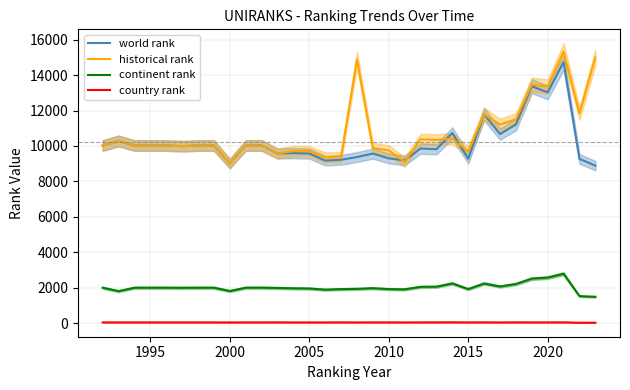

The continent rank series shows 1808.0 at 2000. True or false?

True